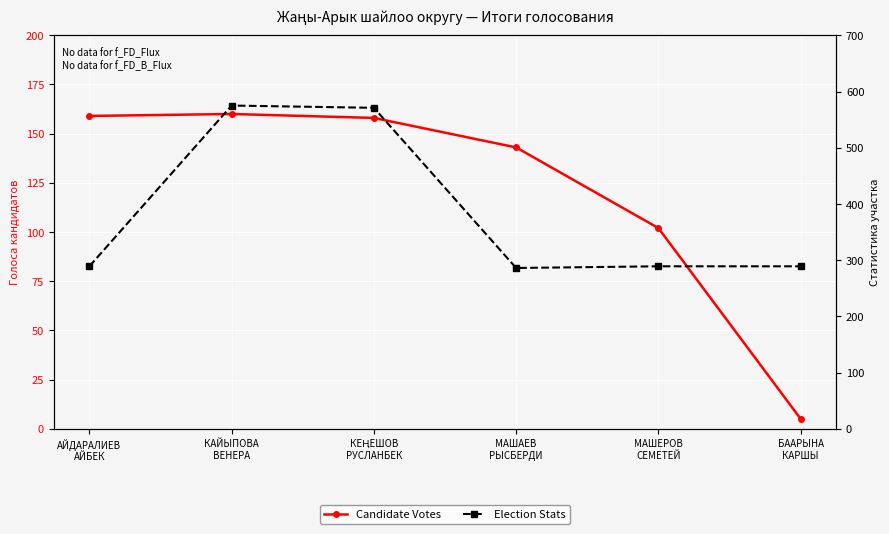

What is the sum of the Election Stats values at МАШЕРОВ
СЕМЕТЕЙ and БААРЫНА
КАРШЫ?

578